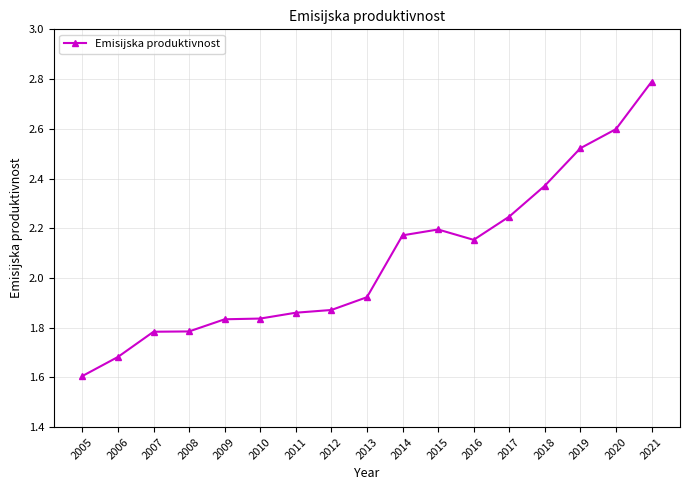

Between 2015 and 2019, which is larger?

2019